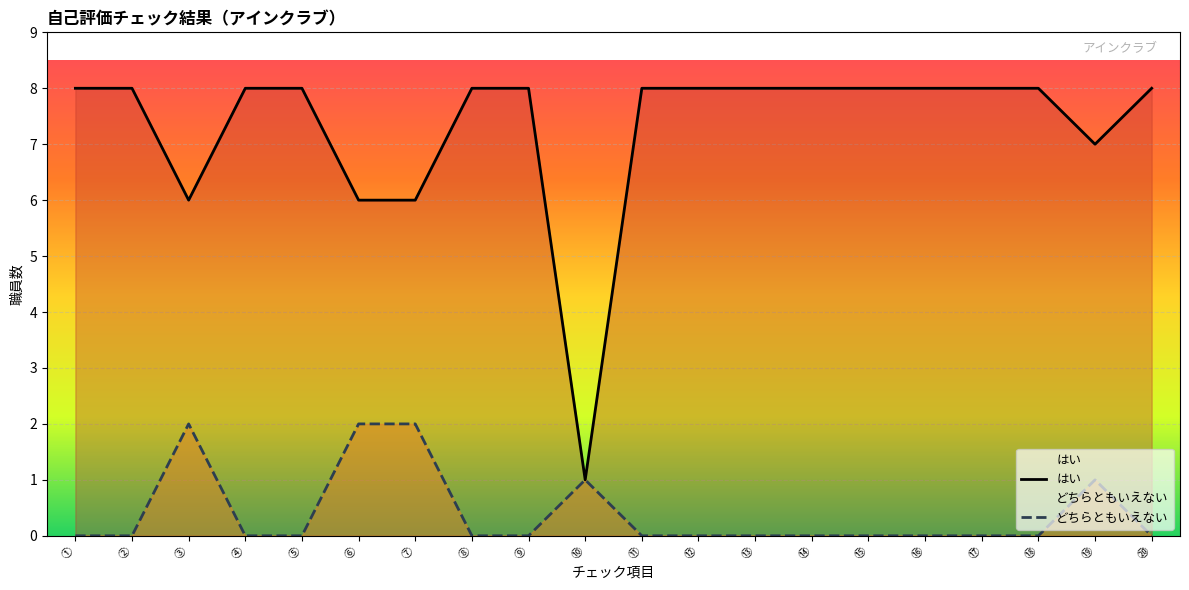

What is the highest value of the どちらともいえない series?

2